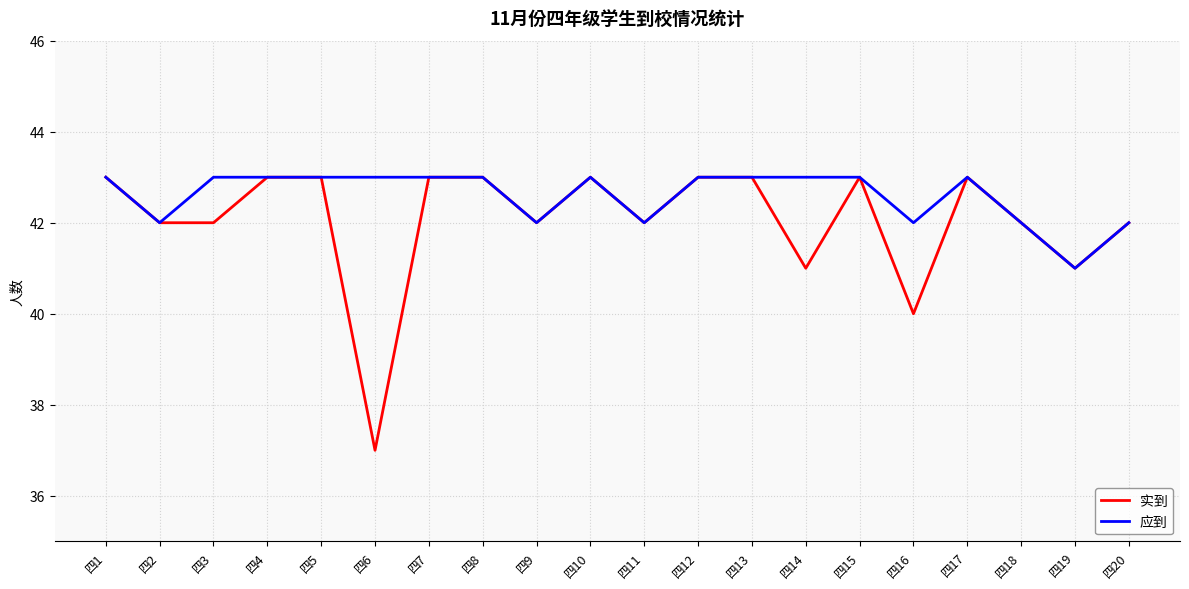

What is the maximum value for 实到?

43